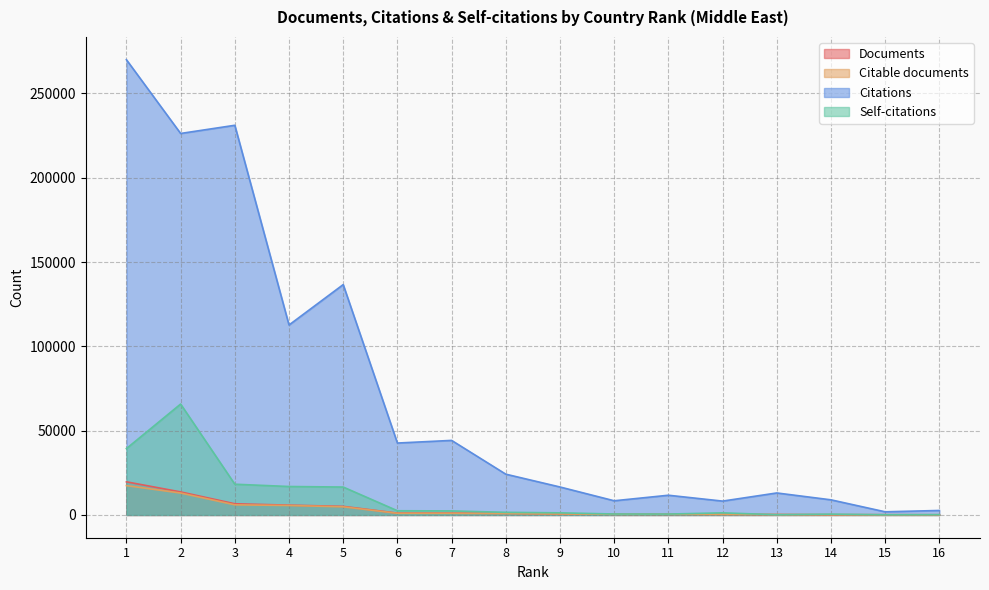

Reading left to right, what are all the values shown in this chart?

Documents: 19654	13667	6639	5818	5101	1091	1070	972	636	440	410	399	254	145	139	112
Citable documents: 17401	13004	6009	5614	4830	994	985	870	608	386	381	364	229	141	130	108
Citations: 270038	226290	231148	112679	136645	42658	44227	24189	16591	8416	11698	8221	13049	8975	1867	2663
Self-citations: 39376	65785	18230	16873	16556	2497	2401	1562	1257	567	534	1248	145	477	110	160